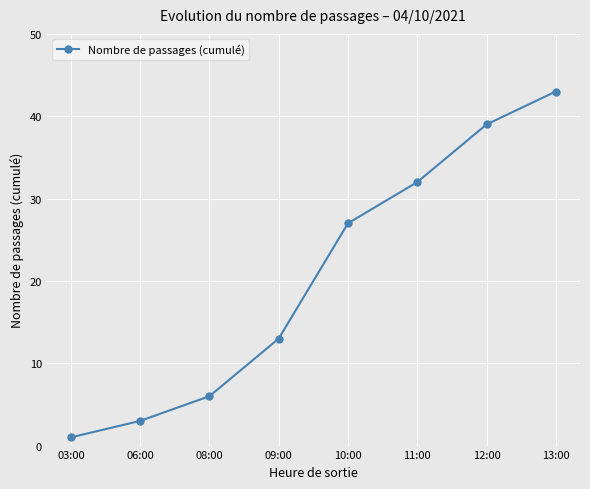

What is the sum of all values?

164